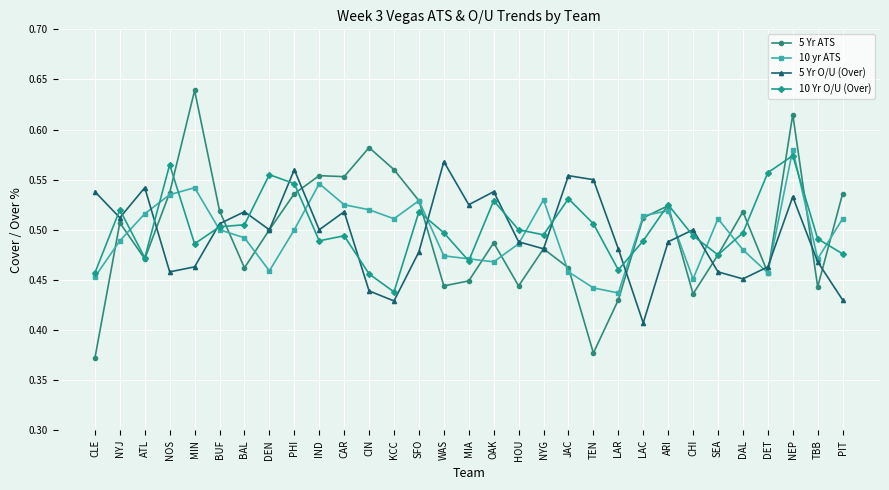

What is the difference between the maximum and minimum values in the 10 Yr O/U (Over) series?

0.1